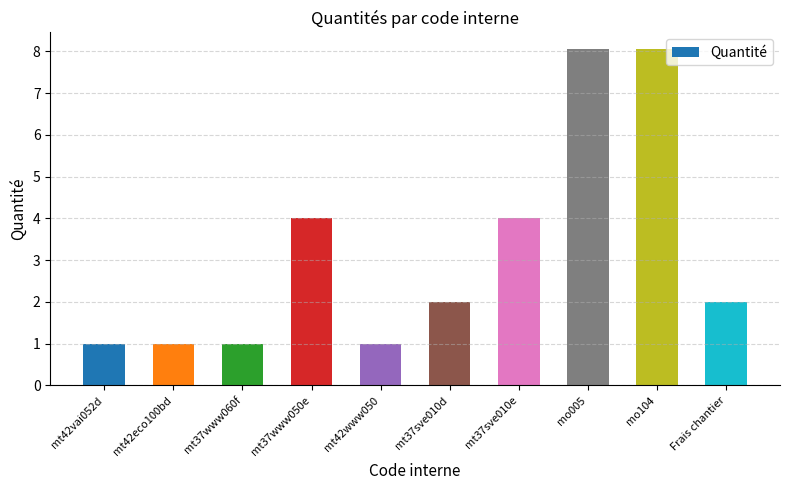

Count the number of data series in this chart.

1